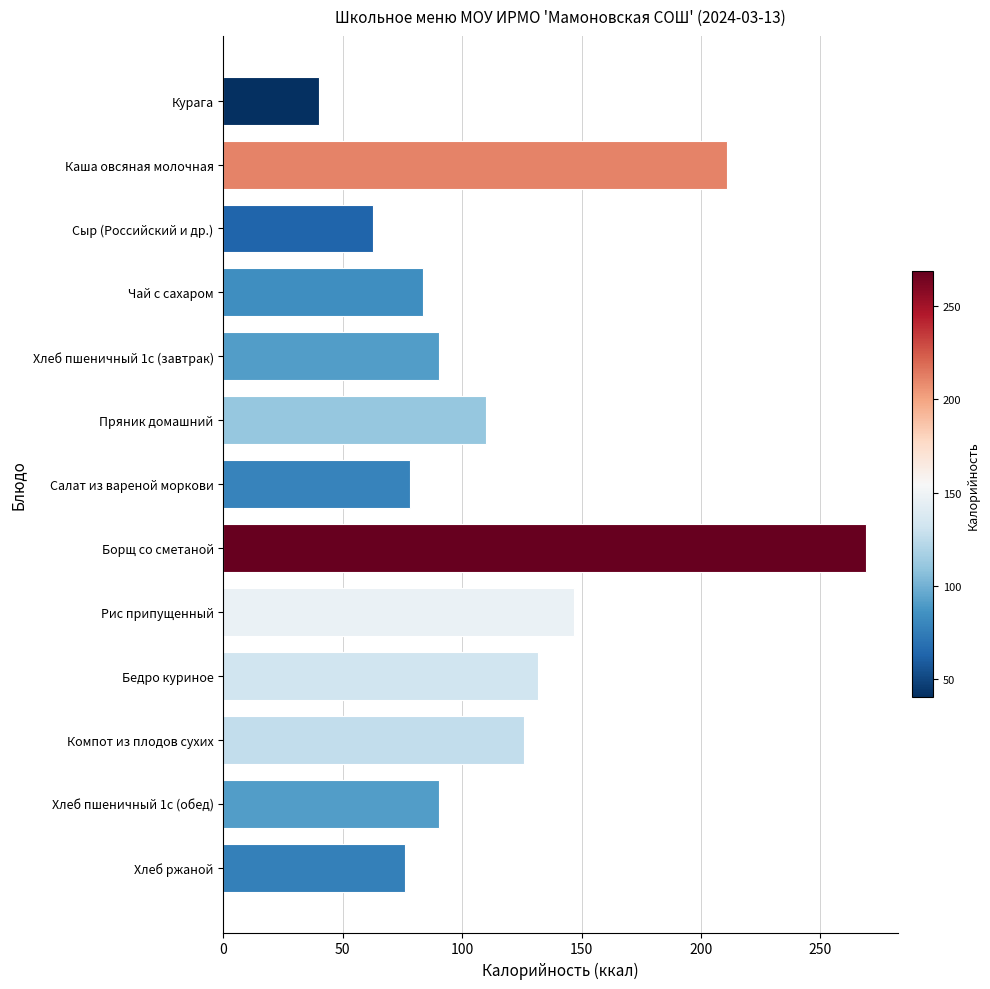

How many distinct data groups are displayed?

1